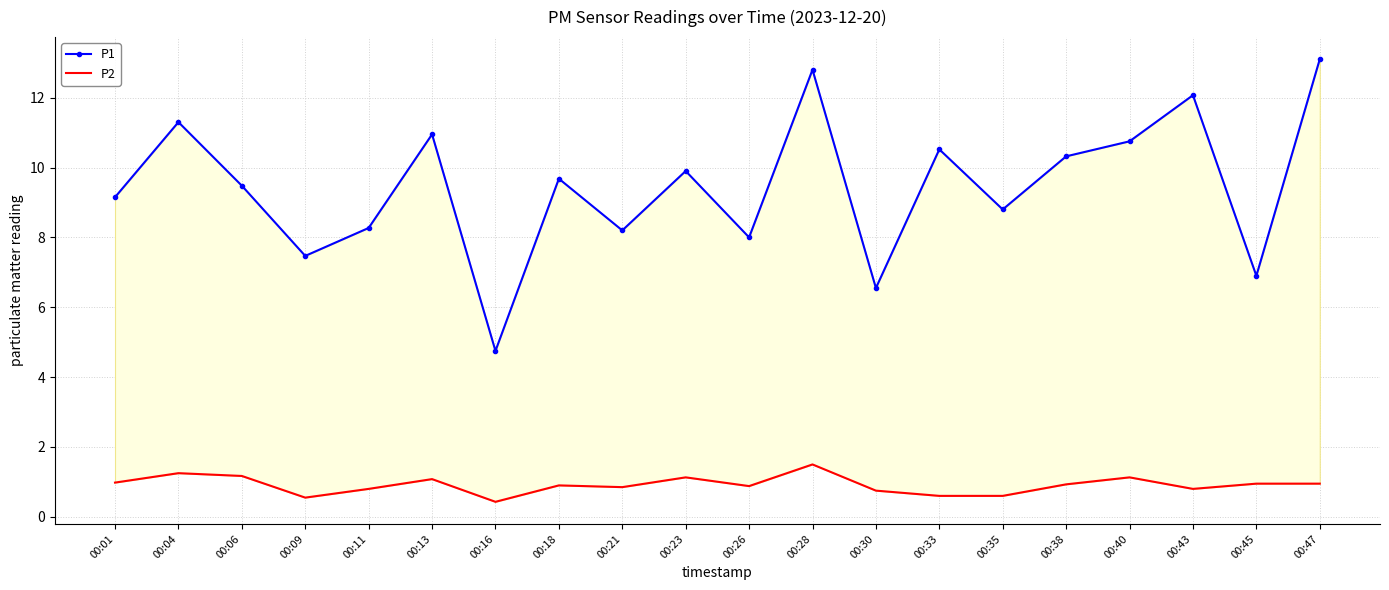

In P1, how many points are higher than both neighbors (excluding endpoints)?

7